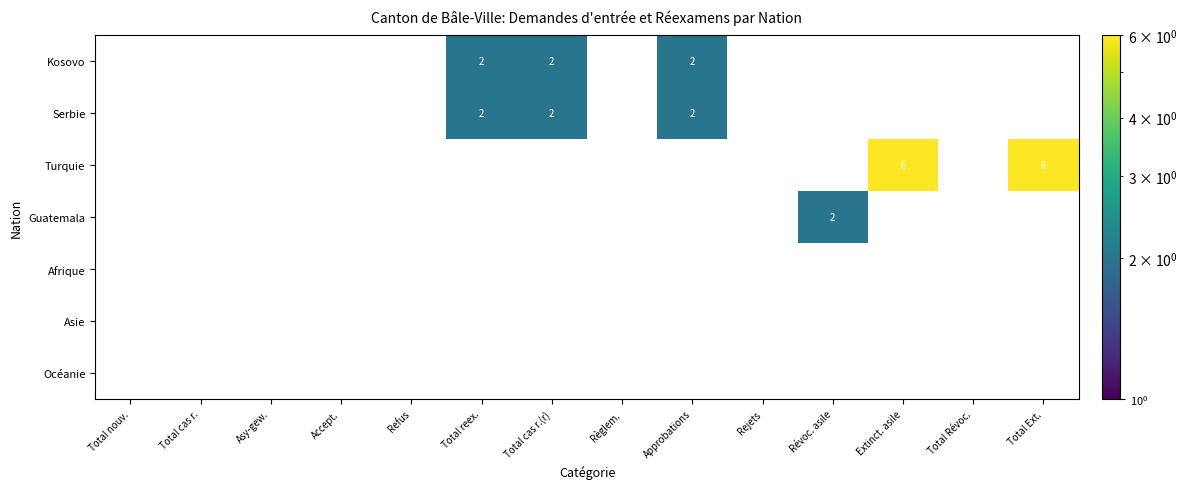

How many values in Turquie are above zero?

2